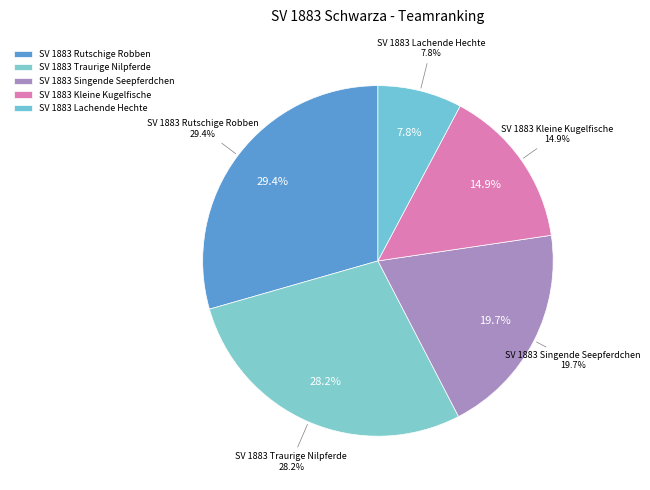

To the nearest percent, what is the difference between the SV 1883 Lachende Hechte and SV 1883 Rutschige Robben slice percentages?

22%